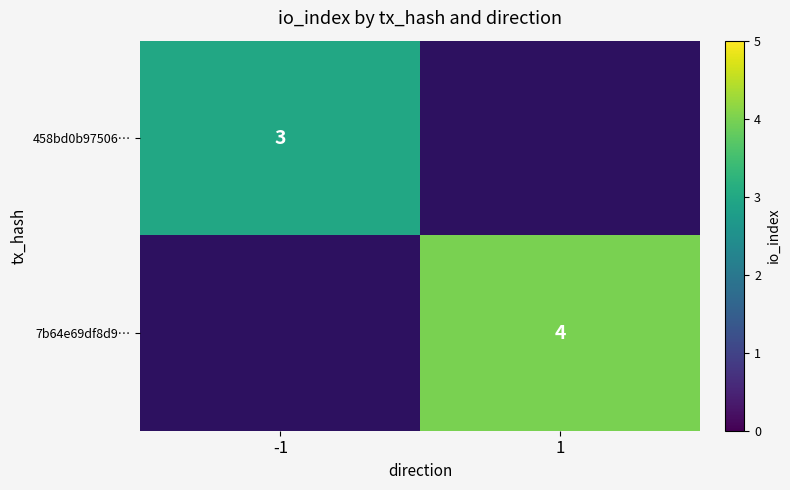

True or false: 458bd0b97506… has a value of 2 at -1.

False